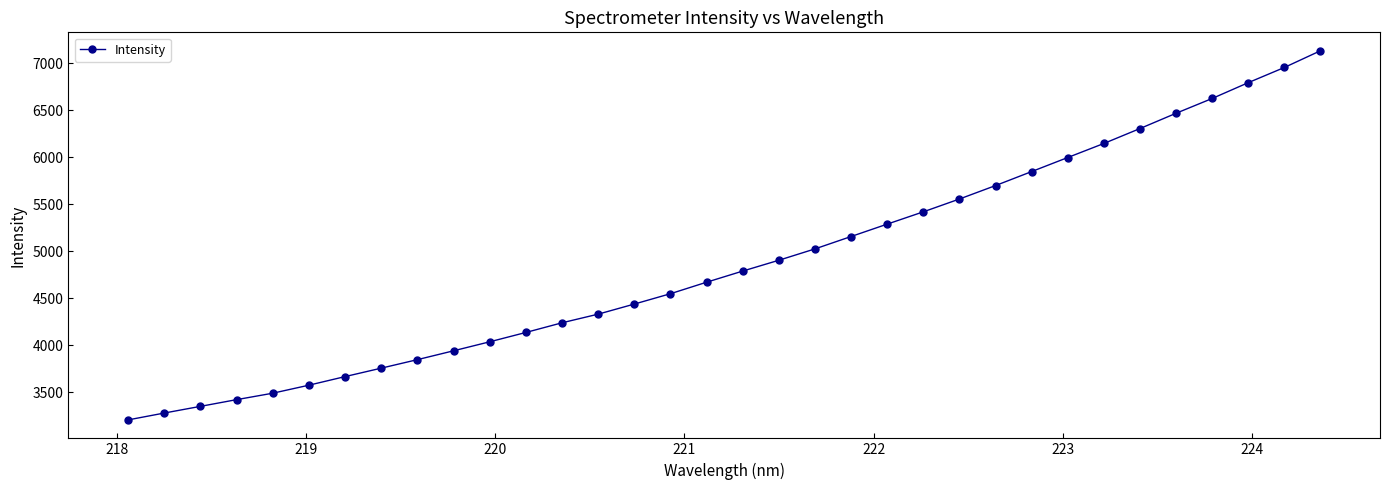

What is the value of the 4th point from the left?

3418.8